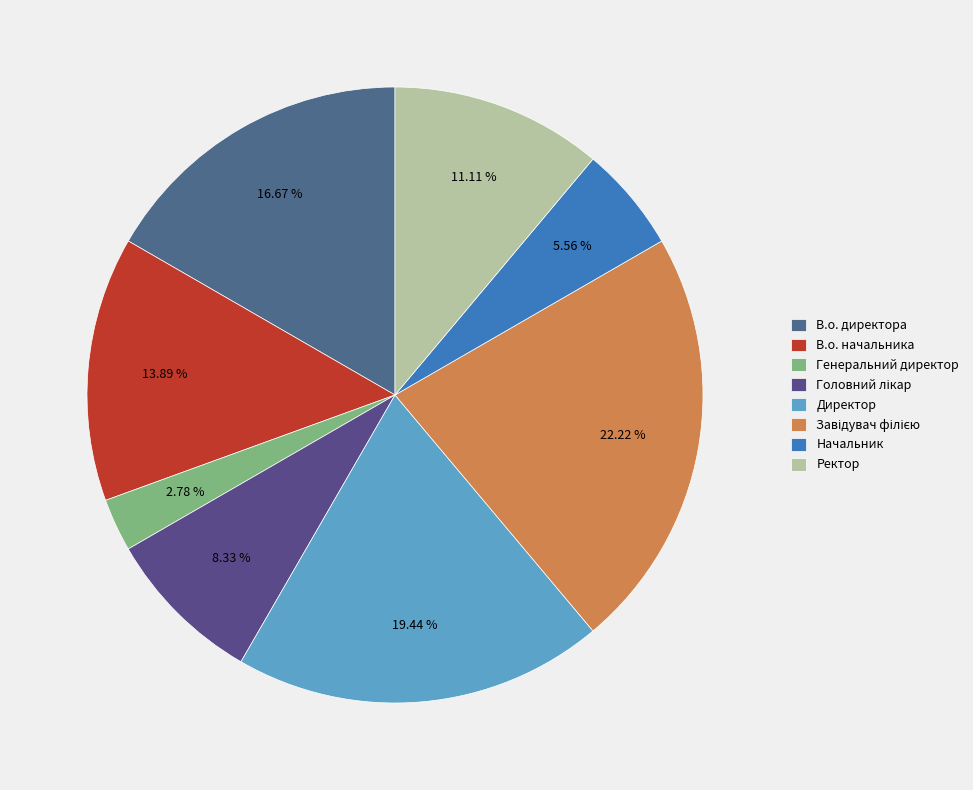

To the nearest percent, what percentage of the pie is Ректор?

11%